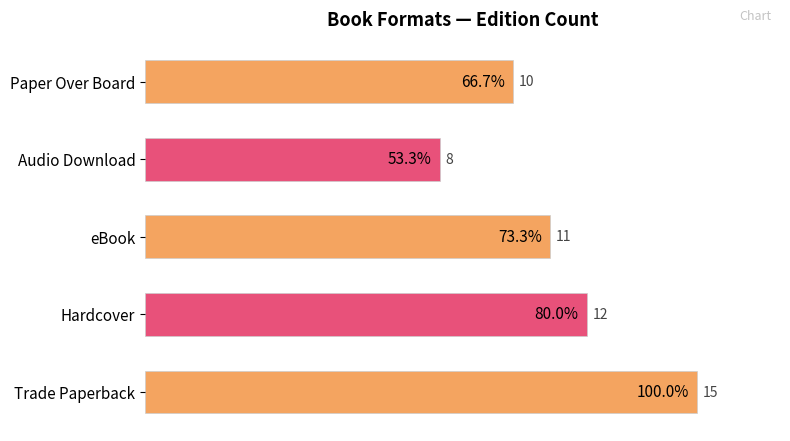

How many data points does each series have?

5